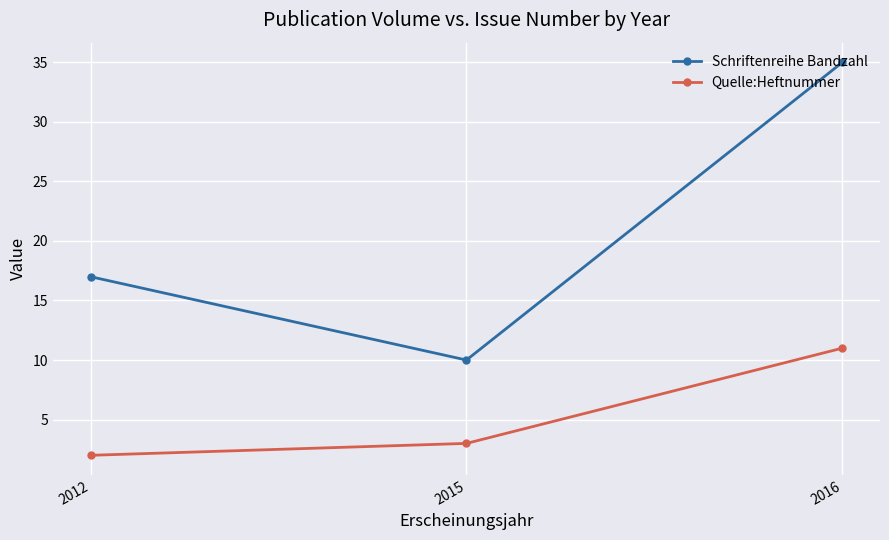

Which series has the widest spread of values?

Schriftenreihe Bandzahl